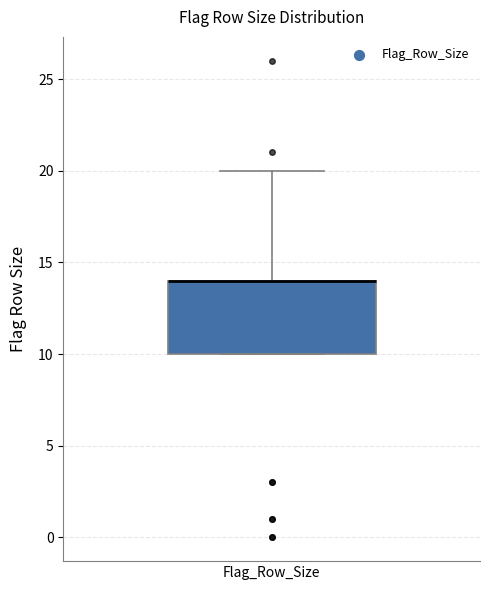

Where is the upper edge of the box for Flag_Row_Size on the y-axis? The values are not printed on the chart, so give them approximately, as read against the axis.

14